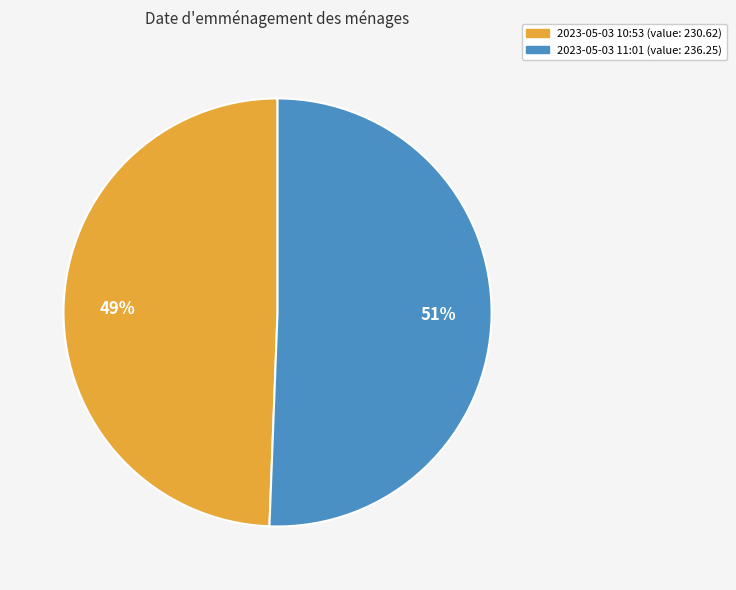

Is there any slice that represents more than half of the pie?

Yes